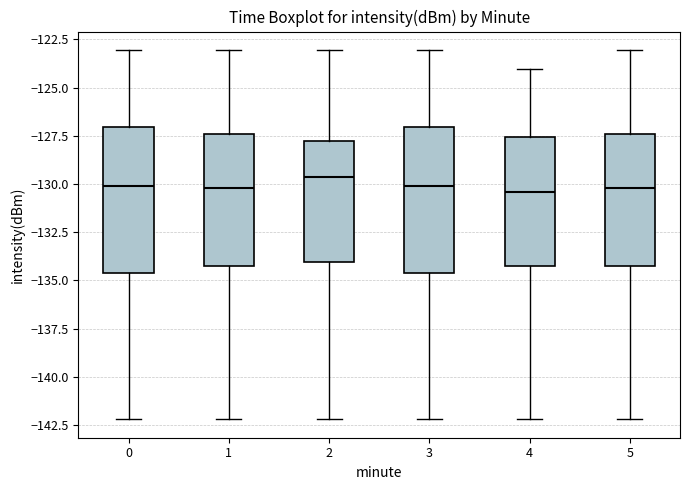

Reading left to right, transcribe this box plot: for each box, give where its median line is, the range the box spans, and where its two whiskers end, as read against the y-axis. The values are not printed on the chart, so give them approximately, as read against the axis.

0: median -130.0, box -134.5 to -127.0, whiskers -142.0 to -123.0
1: median -130.0, box -134.5 to -127.5, whiskers -142.0 to -123.0
2: median -129.5, box -134.0 to -127.5, whiskers -142.0 to -123.0
3: median -130.0, box -134.5 to -127.0, whiskers -142.0 to -123.0
4: median -130.5, box -134.5 to -127.5, whiskers -142.0 to -124.0
5: median -130.0, box -134.5 to -127.5, whiskers -142.0 to -123.0